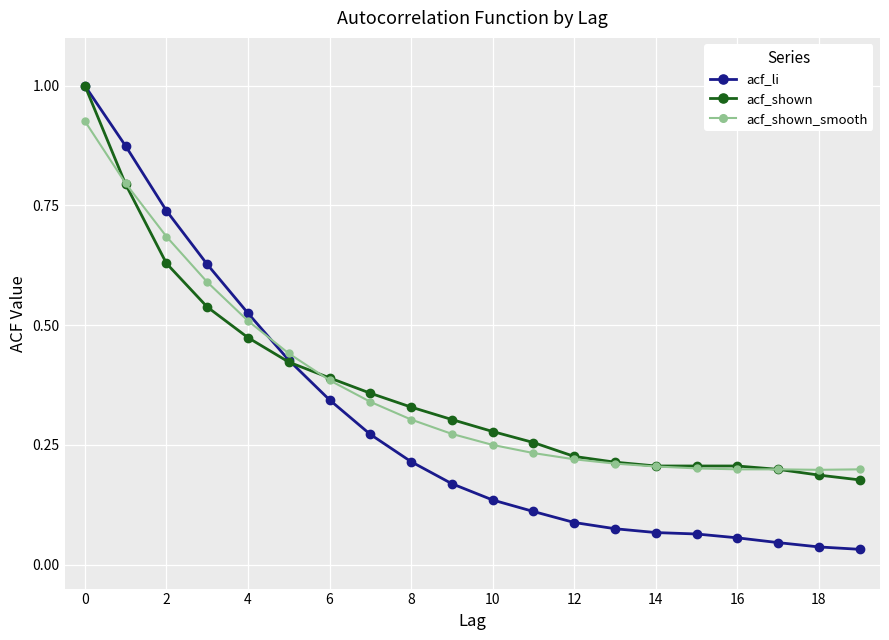

At how many categories does at least one series exceed 0?

20